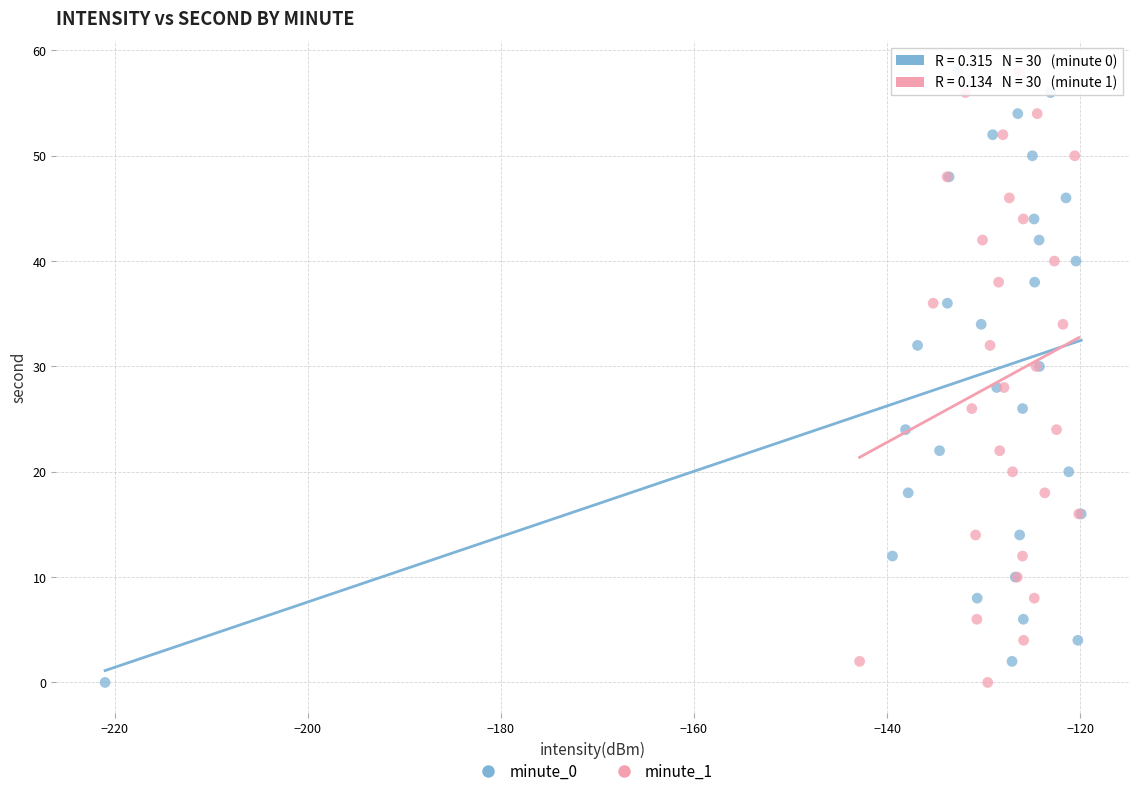

What are all the series names shown in the legend?

minute_0, minute_1